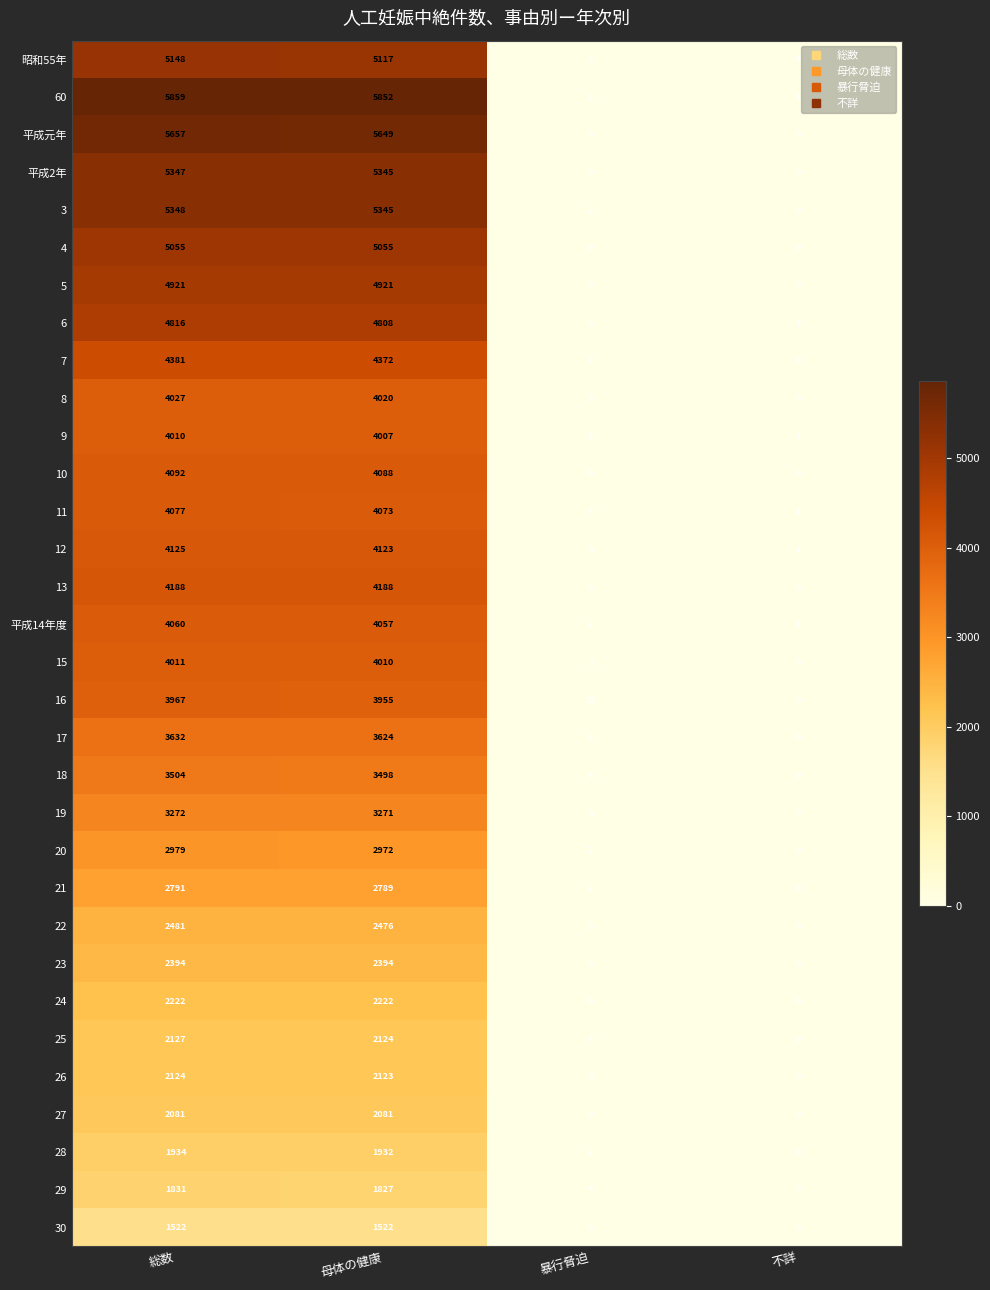

What is the average value of the 20 series?

1490